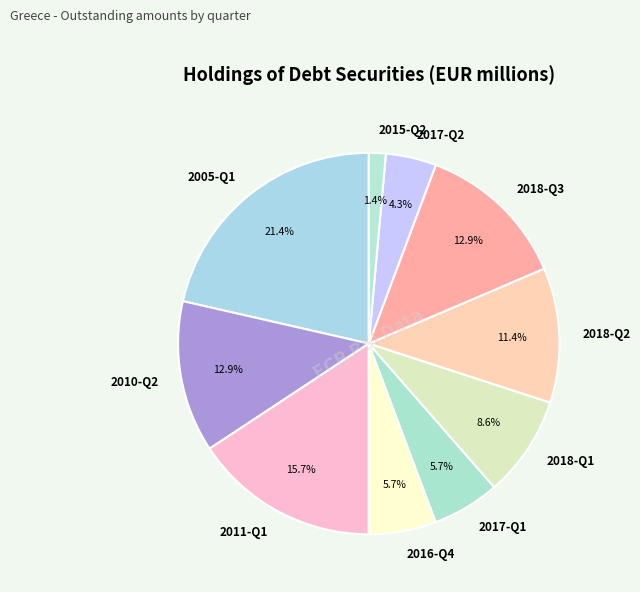

What is the largest slice in the pie chart?

2005-Q1